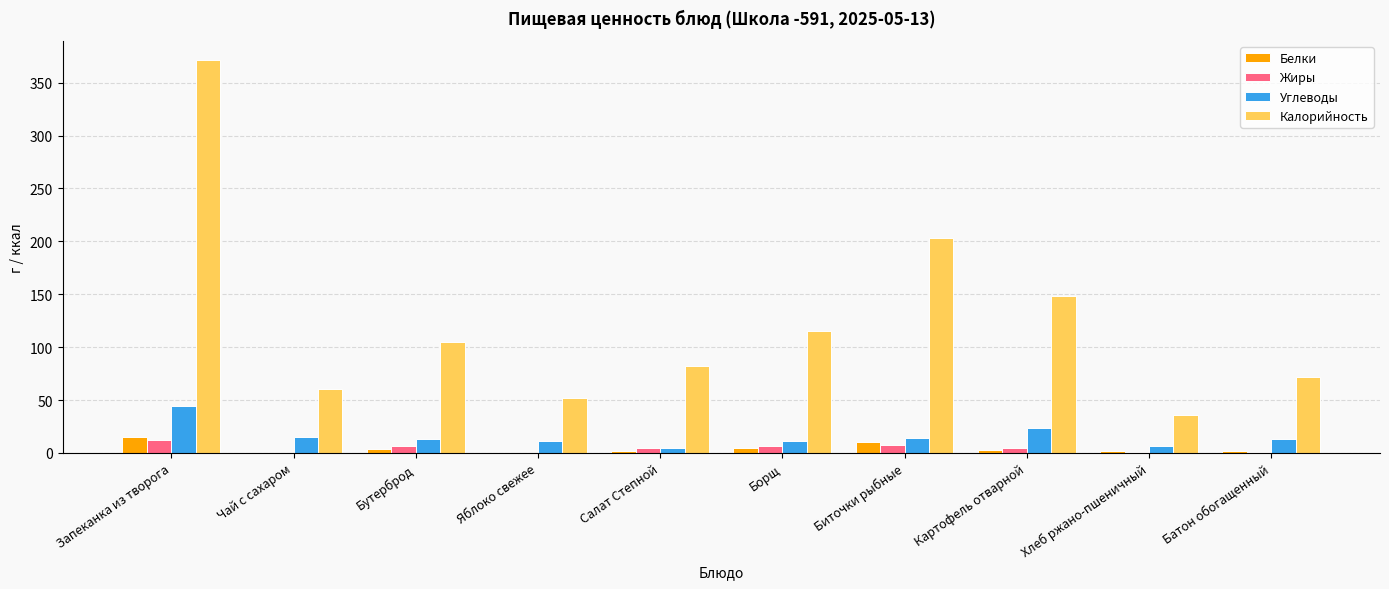

What value does the Калорийность series have at Яблоко свежее?

52